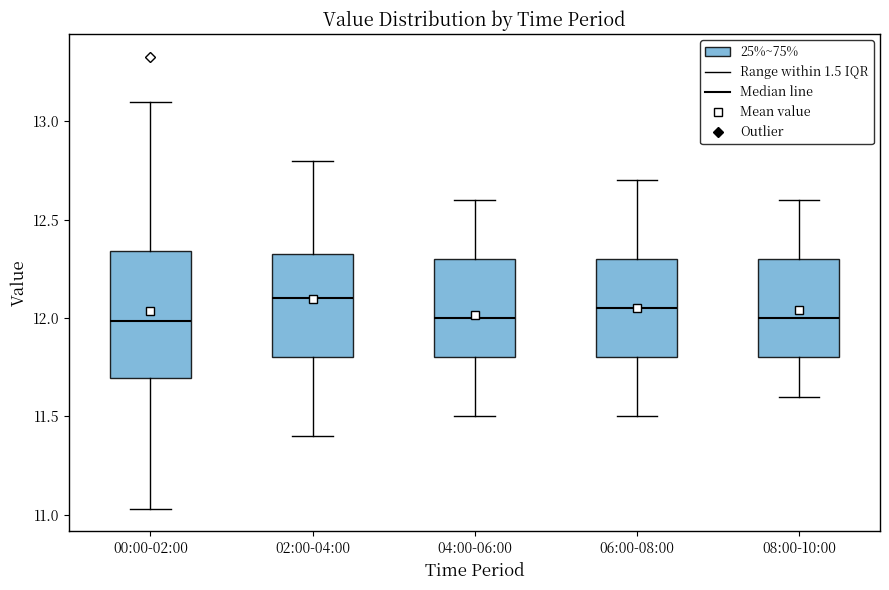

Which box is the tallest, from its lower edge to its upper edge?

00:00-02:00